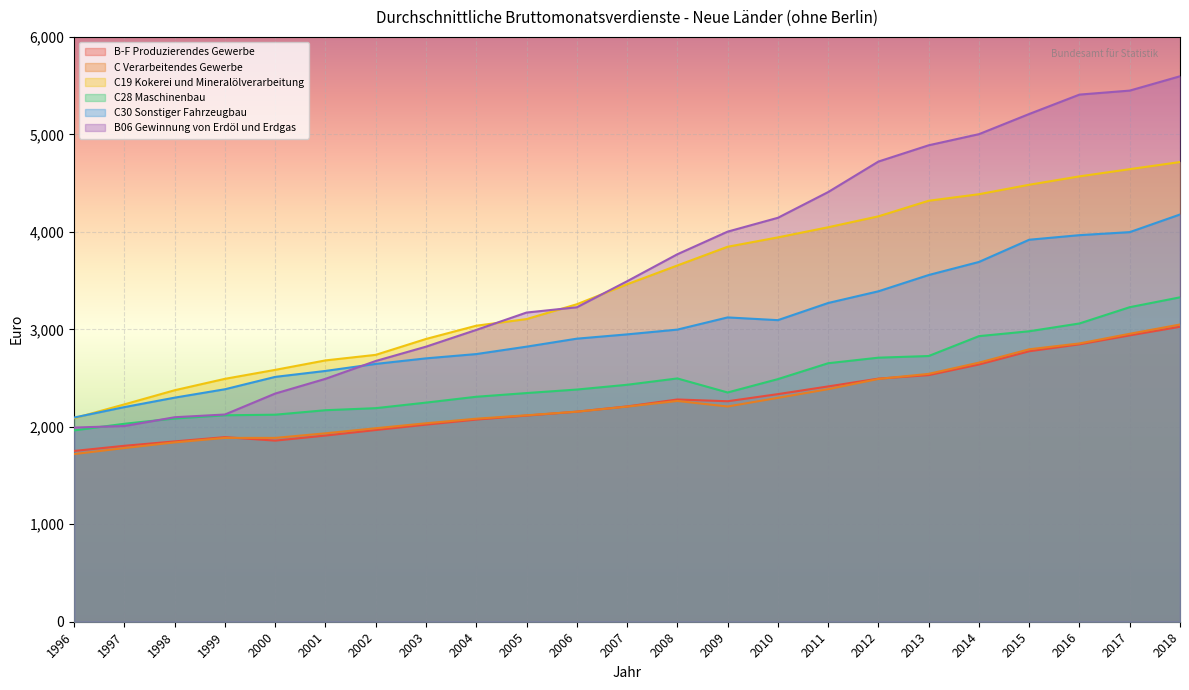

What is the difference between the second highest and second lowest values in the C30 Sonstiger Fahrzeugbau series?

1795